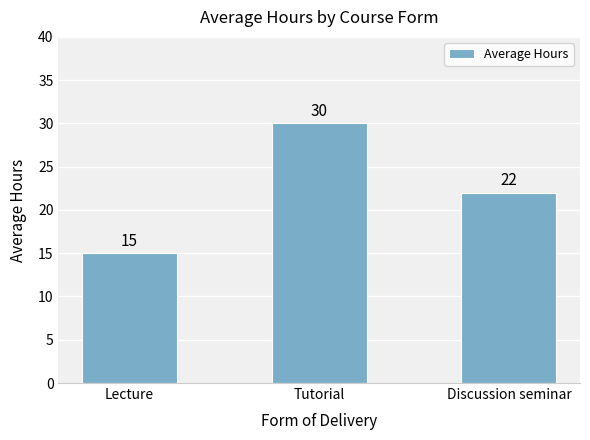

How many bars are there in total?

3